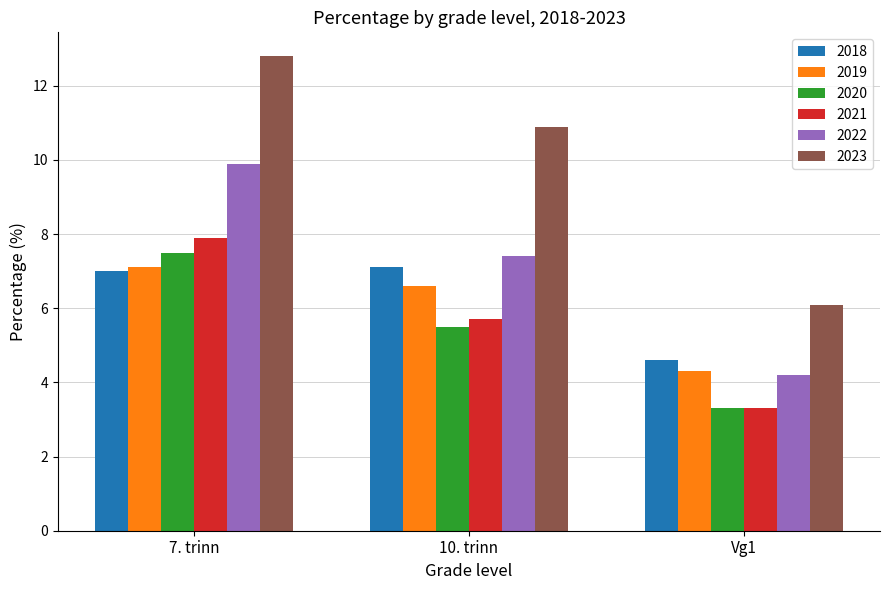

What position from the left is Vg1?

3